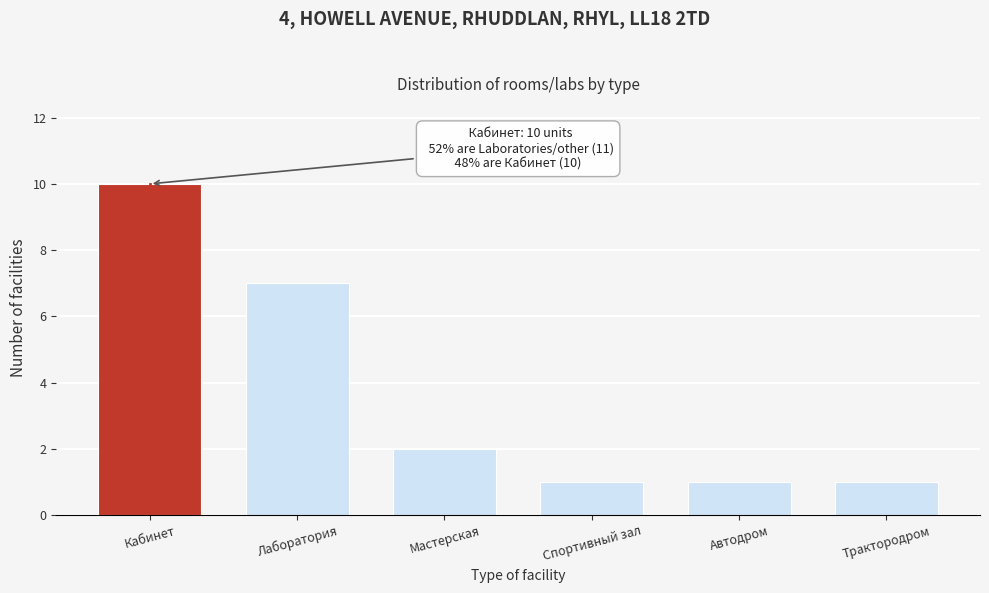

Reading right to left, list all the values displayed in this chart.

1	1	1	2	7	10